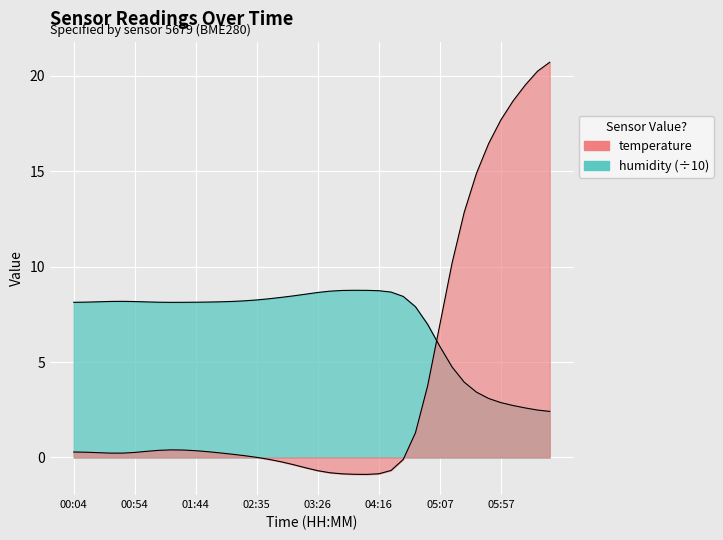

What is the difference between the maximum and second lowest values in the humidity series?

6.3